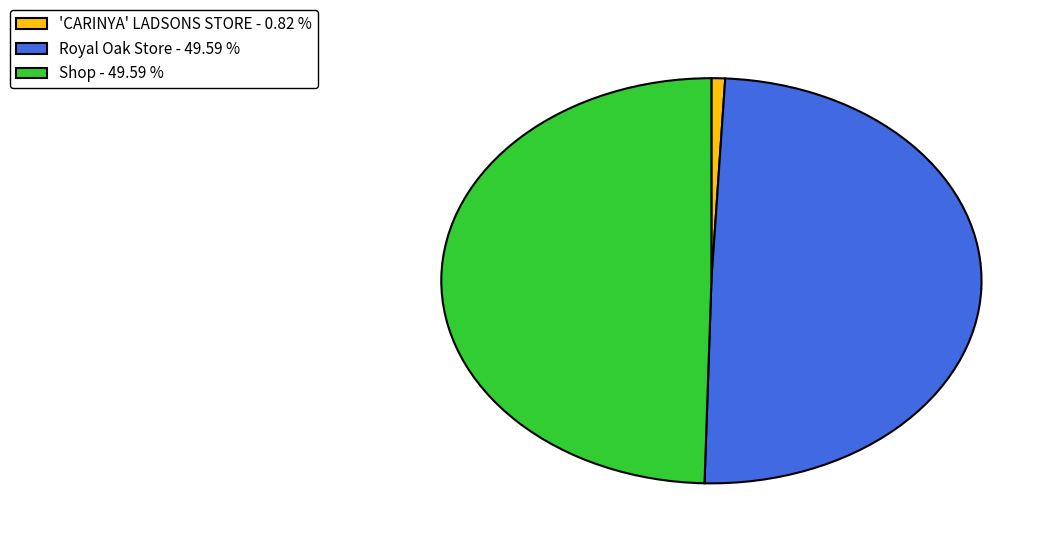

What is the ratio of the value at Shop - 49.59 % to the value at Royal Oak Store - 49.59 %?

1.0